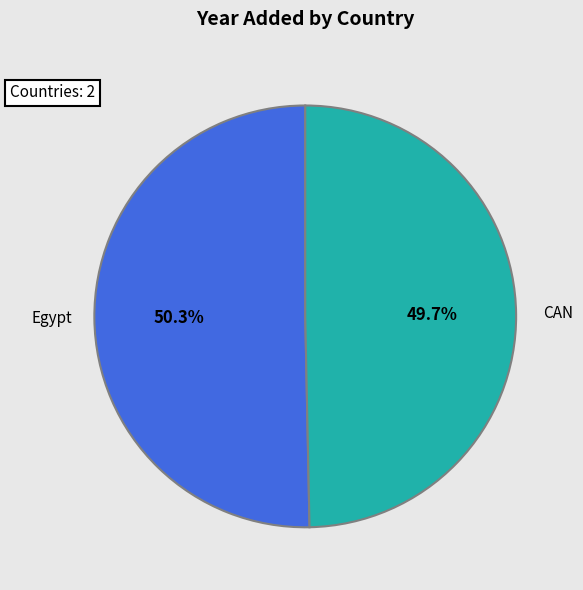

Combined, what portion of the pie is Egypt and CAN?

100.0%